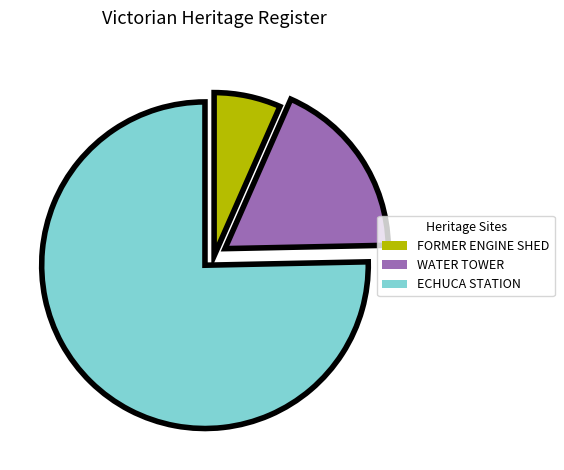

Is there any slice that represents more than half of the pie?

Yes